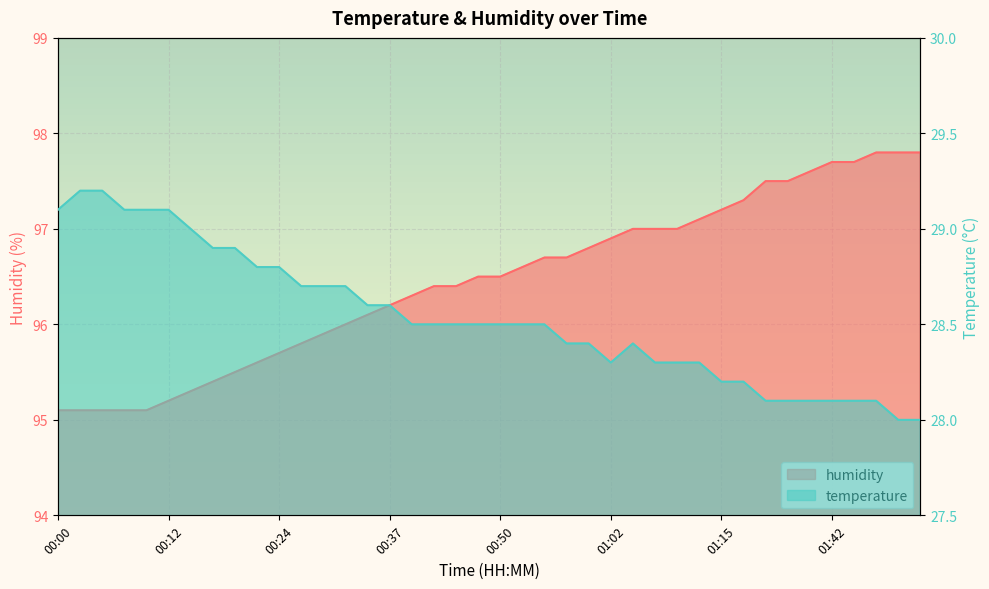

At how many categories does at least one series exceed 33?

40